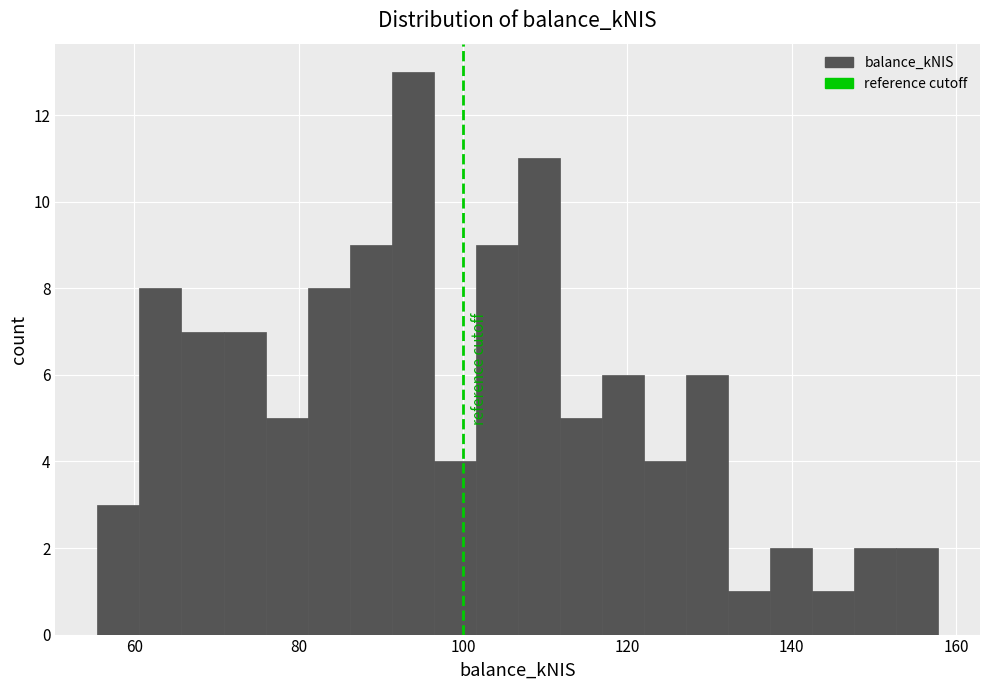

Read against the x-axis, roughly where is the centre of the tallest bar?

94